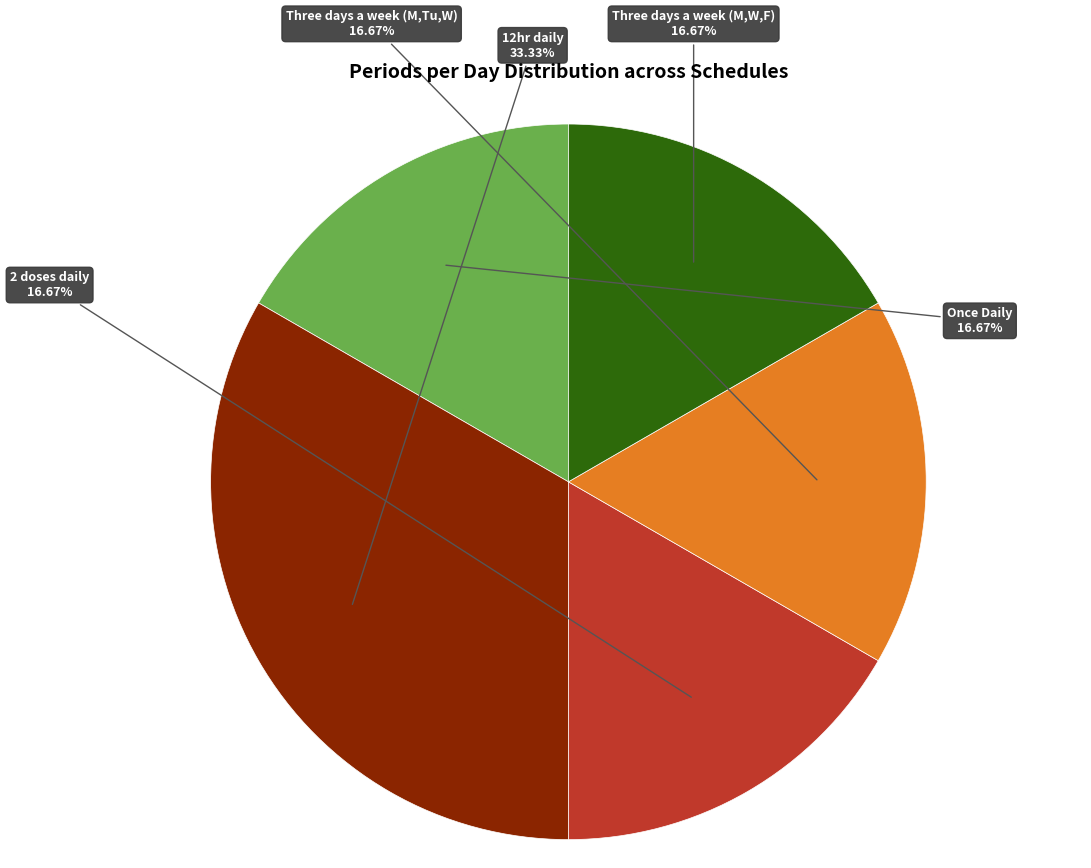

How many slices are in this pie chart?

5